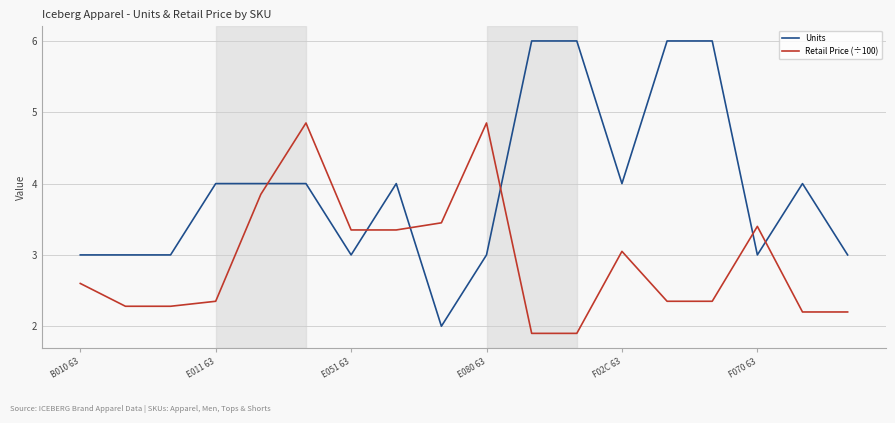

List the series in order of their peak value, lowest first.

Retail Price (÷100), Units